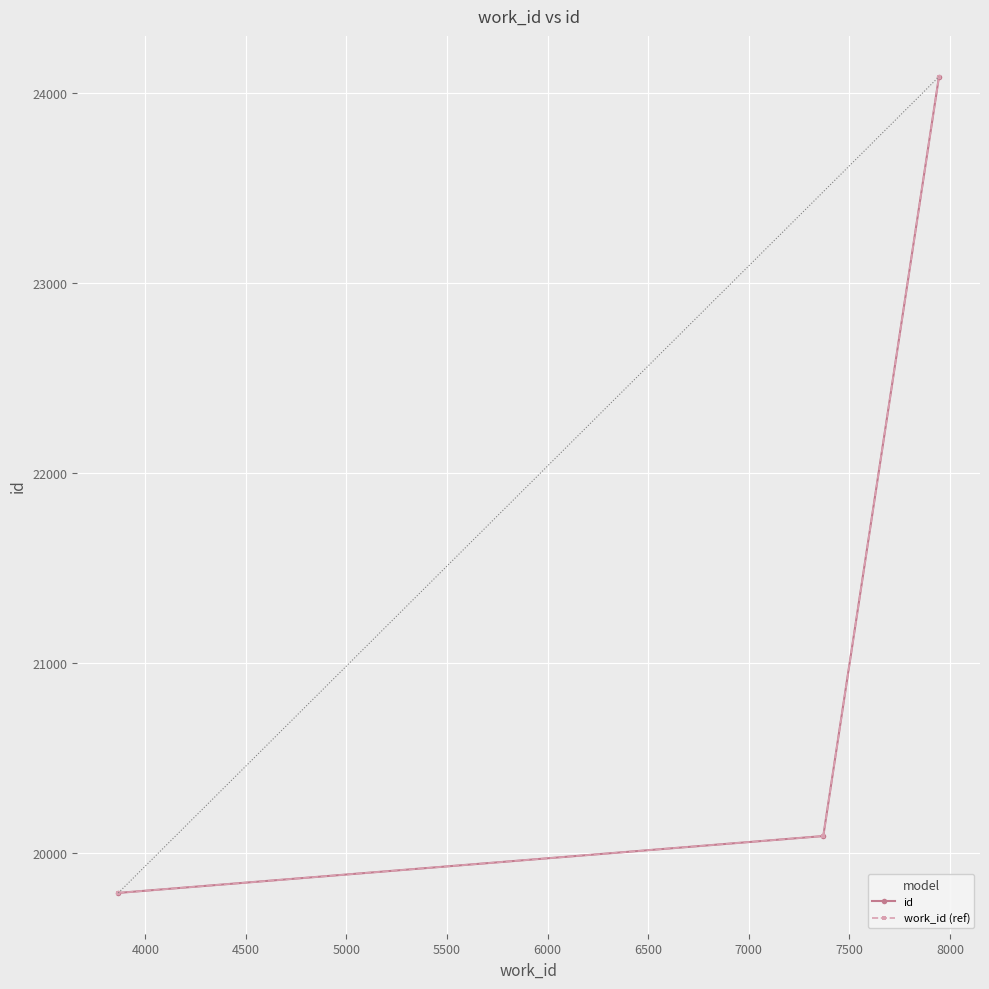

Is this an area chart (filled region under the line)?

No